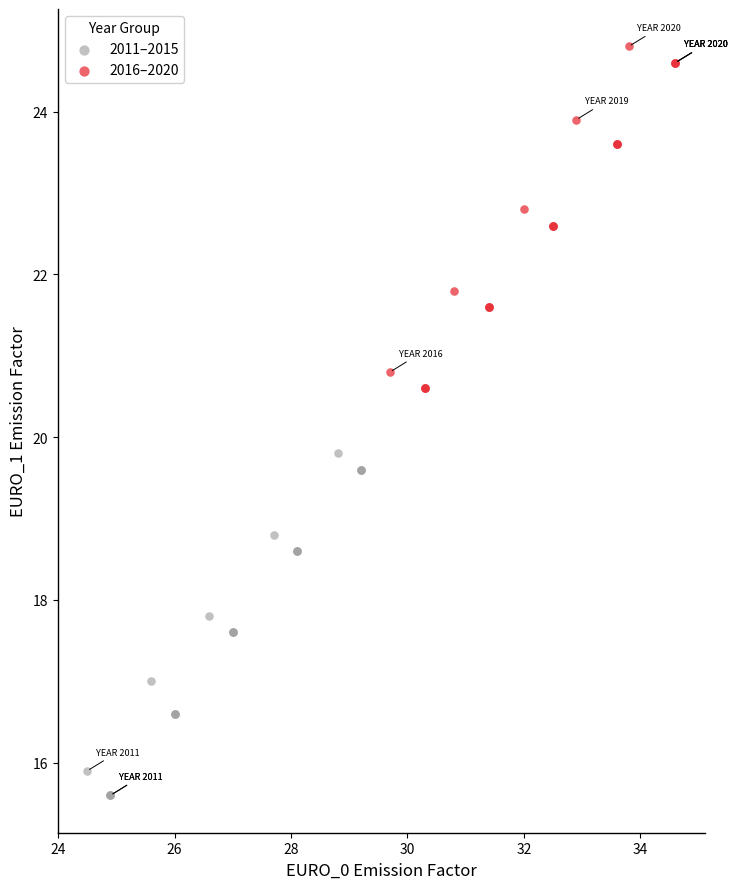

Which series reaches the minimum Y coordinate?

2011–2015